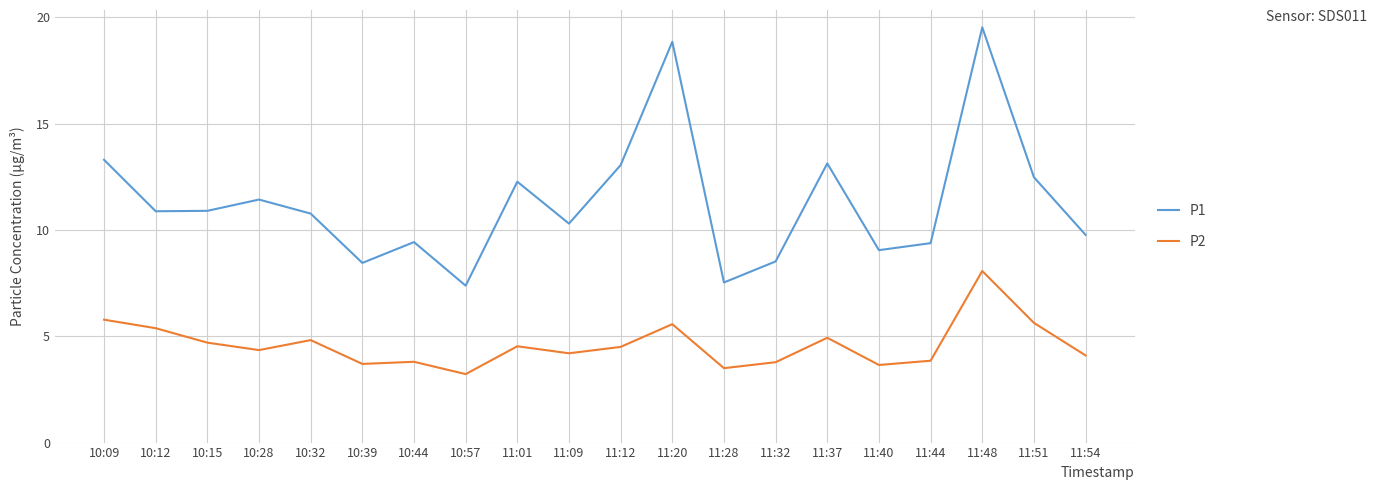

True or false: P1 and P2 intersect in this chart.

False